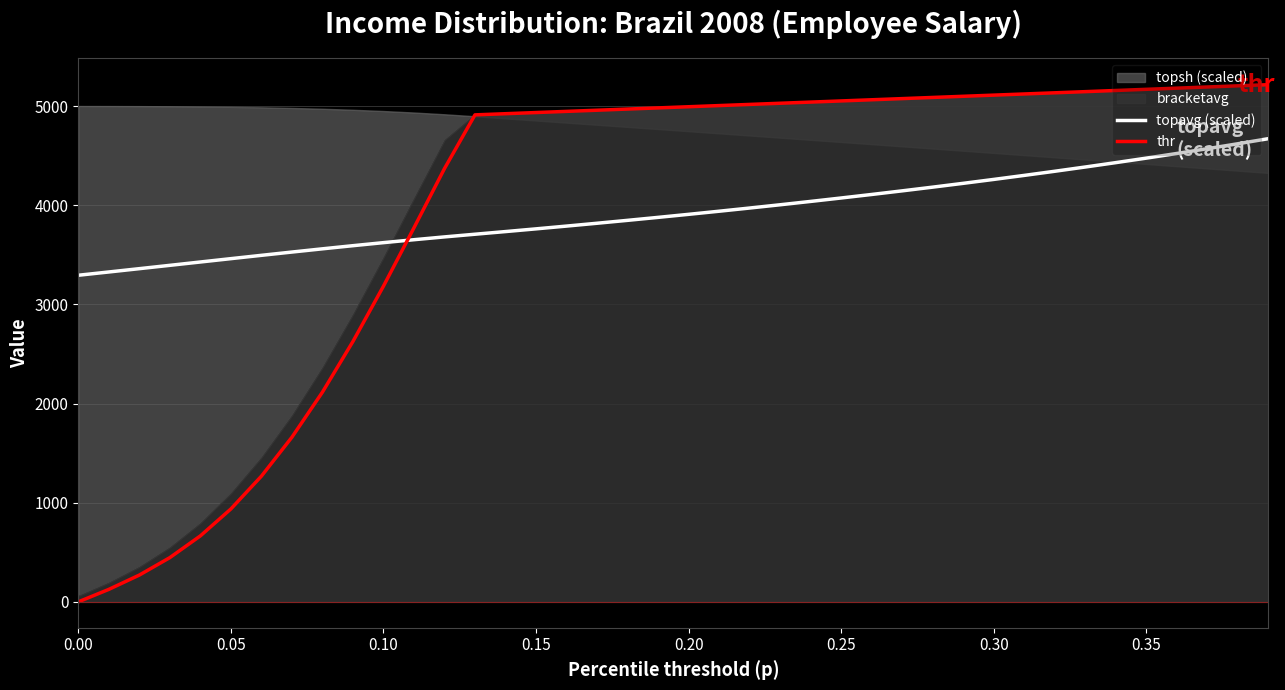

Which series ends up on top after the final intersection of thr and topavg (scaled)?

thr